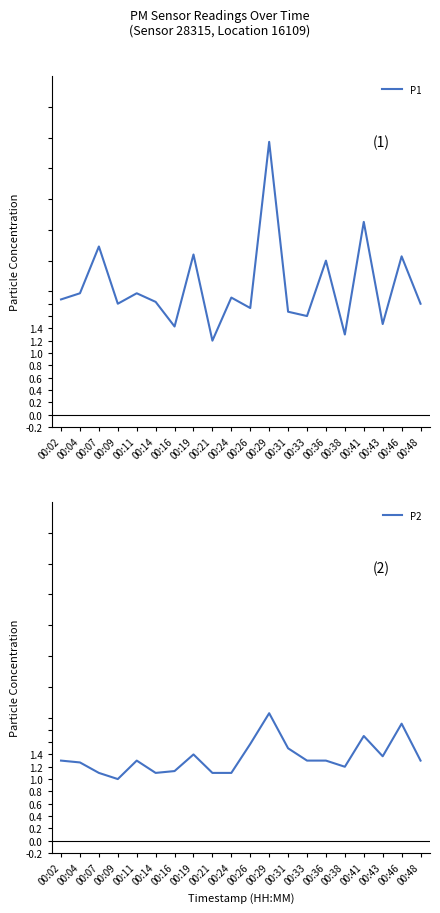

What is the difference between the maximum and minimum values in the P2 series?

1.1